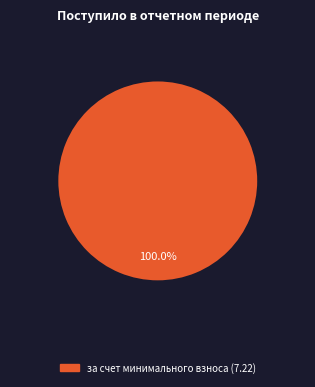

Does any single category account for the majority?

Yes